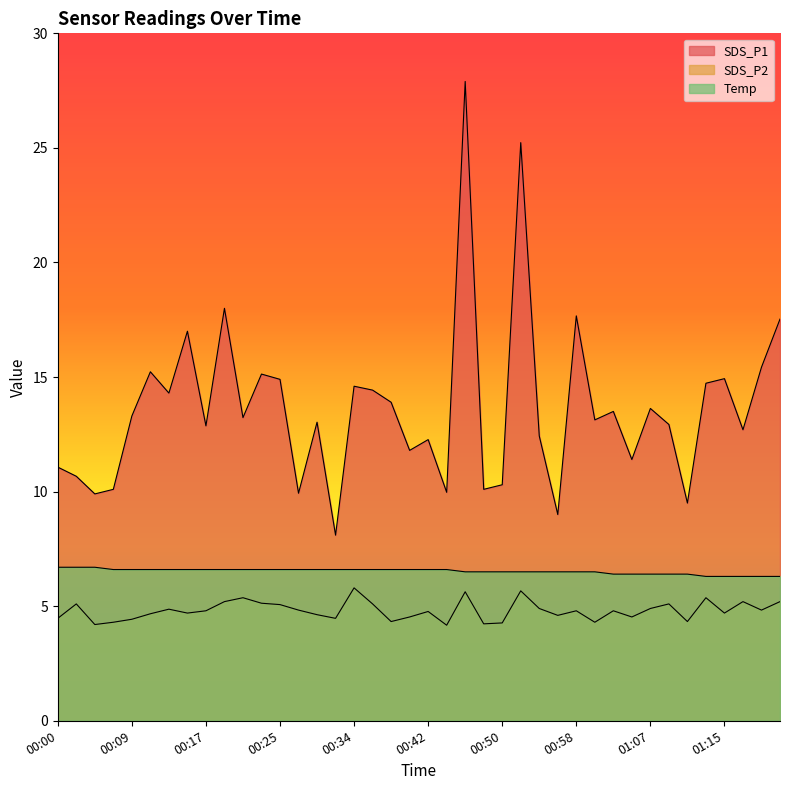

True or false: Temp and SDS_P2 intersect in this chart.

False